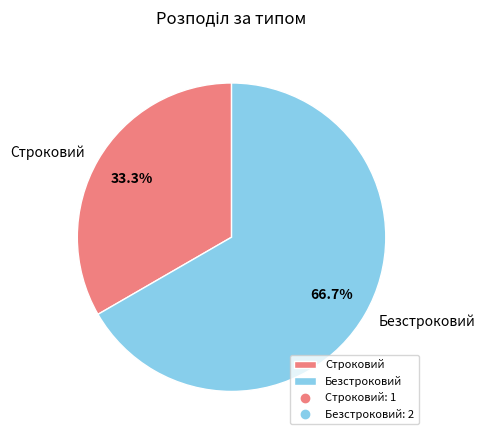

What is the total percentage of Безстроковий and Строковий?

100.0%